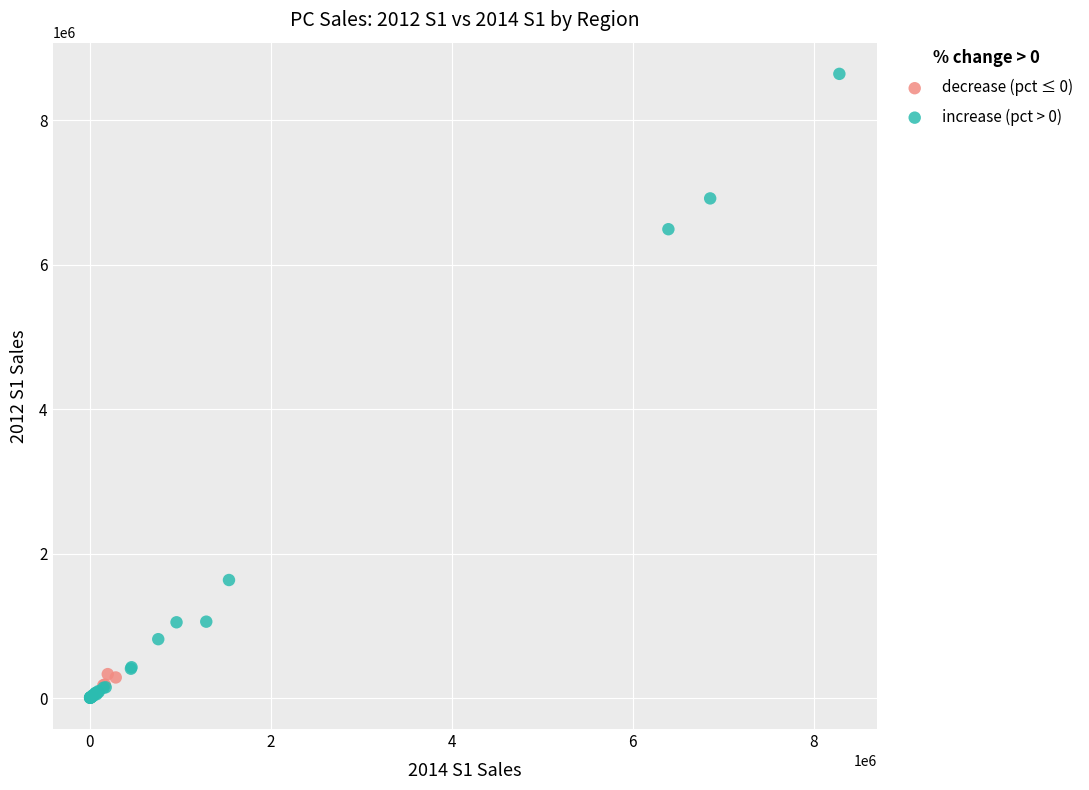

Which series contains the highest Y value?

increase (pct > 0)